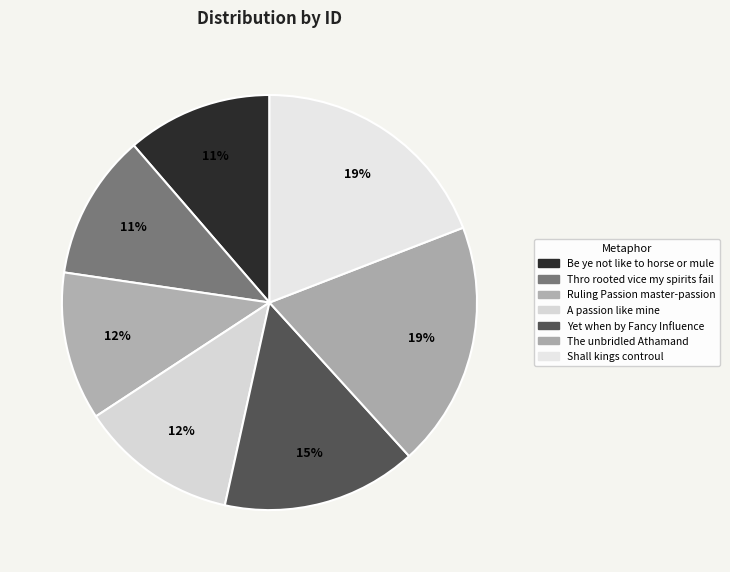

What is the largest slice in the pie chart?

Shall kings controul th eternal